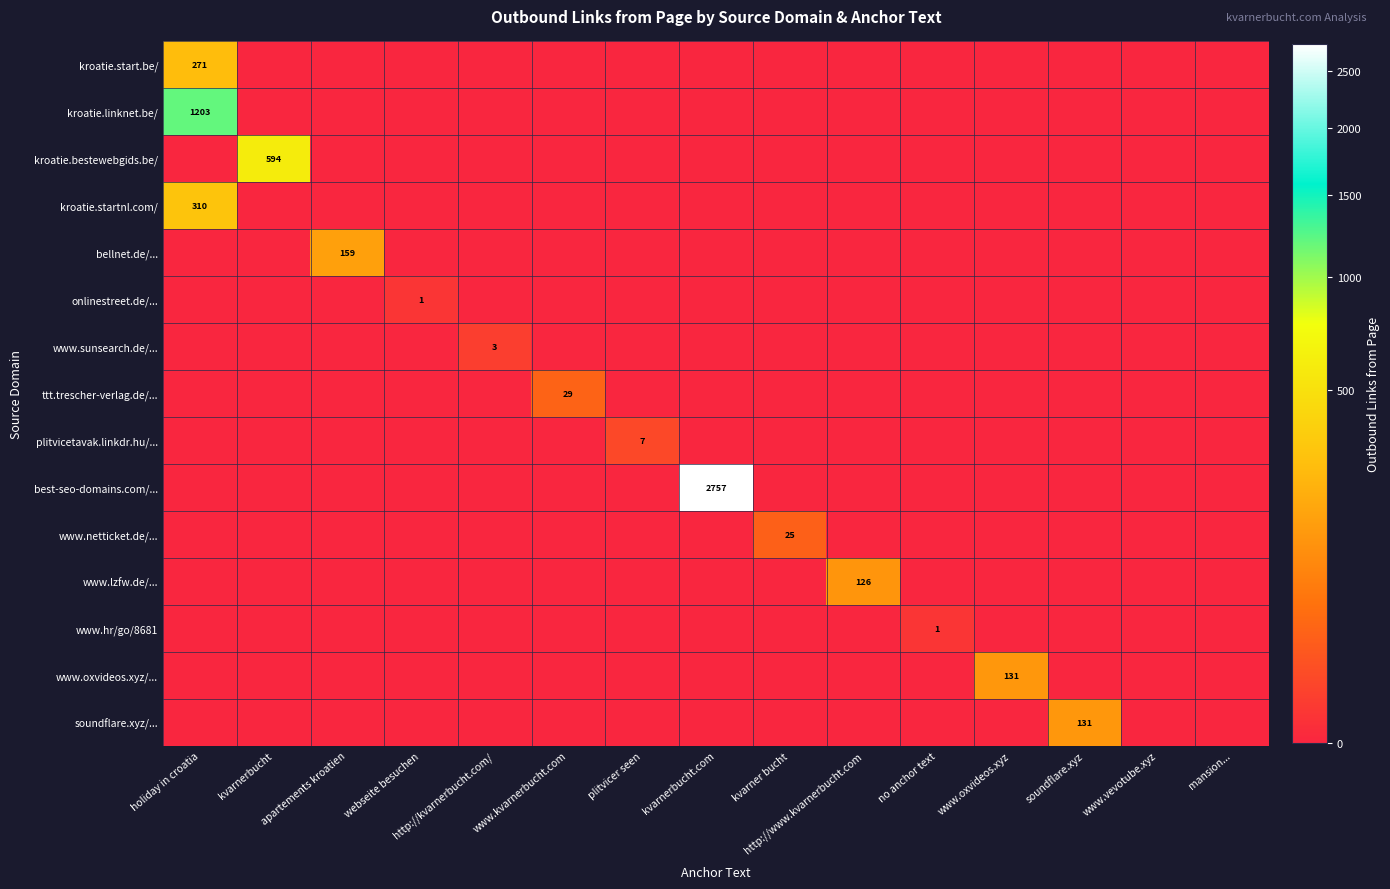

The soundflare.xyz/... series shows 35 at soundflare.xyz. True or false?

False